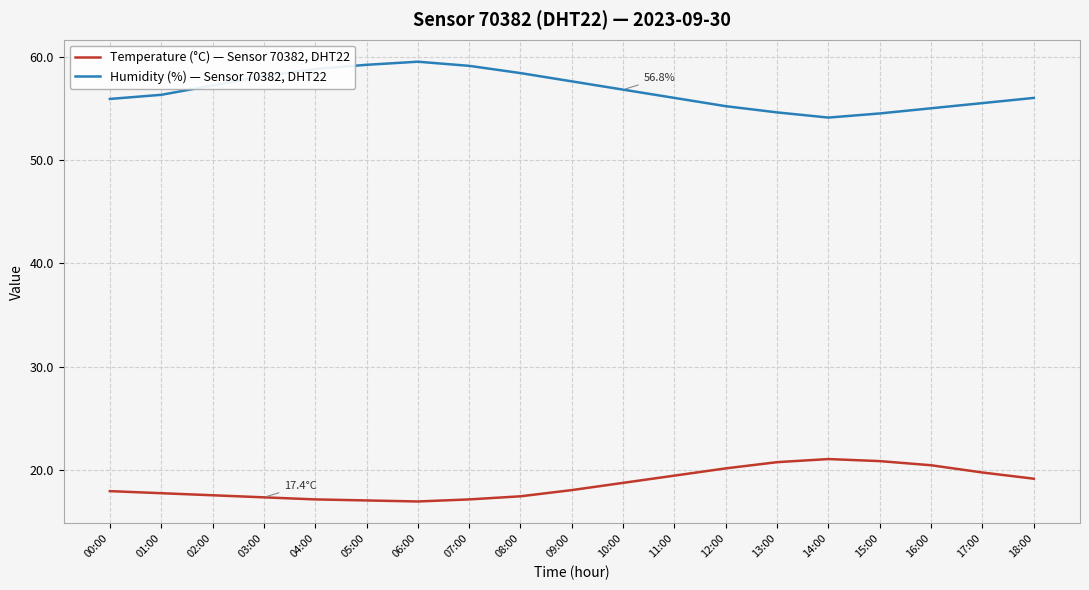

What position from the left is 07:00?

8